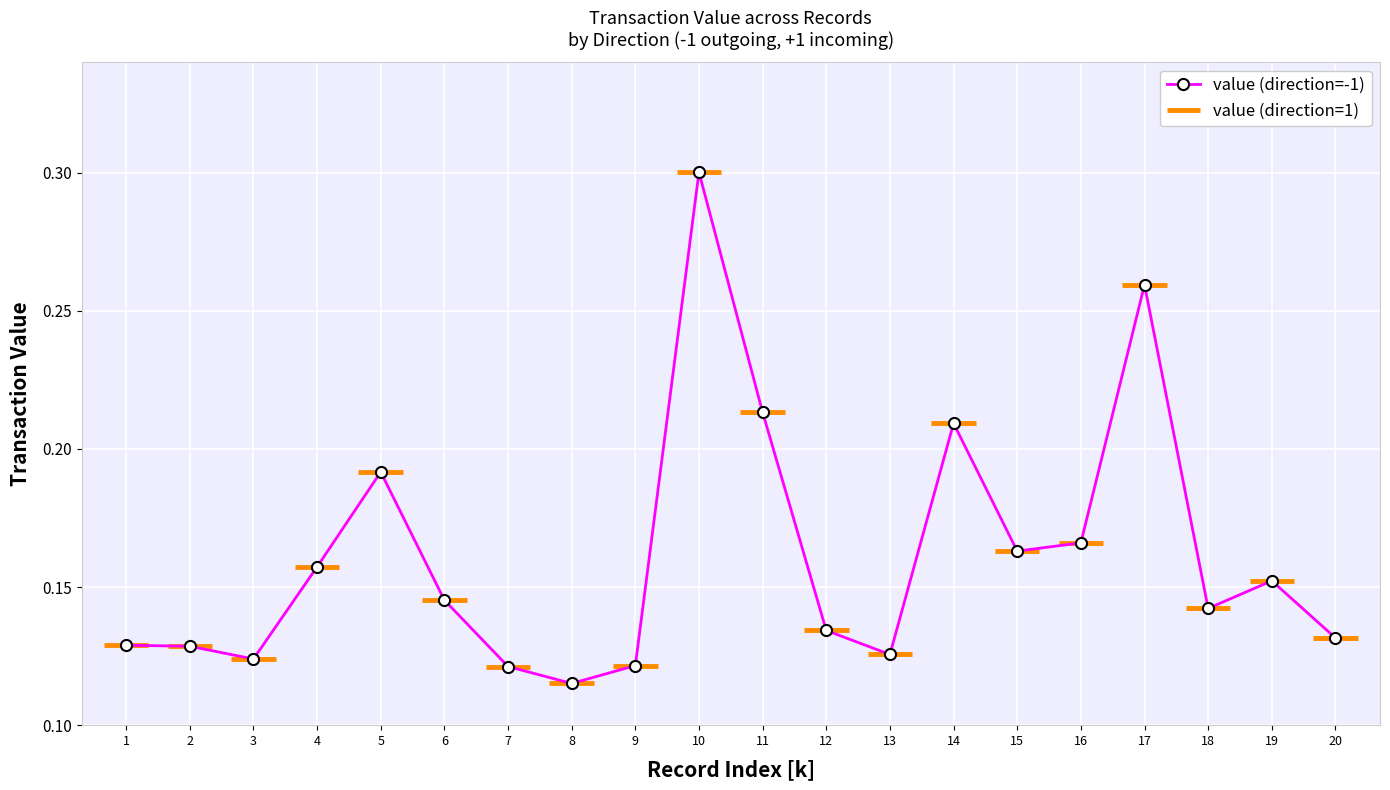

Which label corresponds to the largest value in the chart?

10